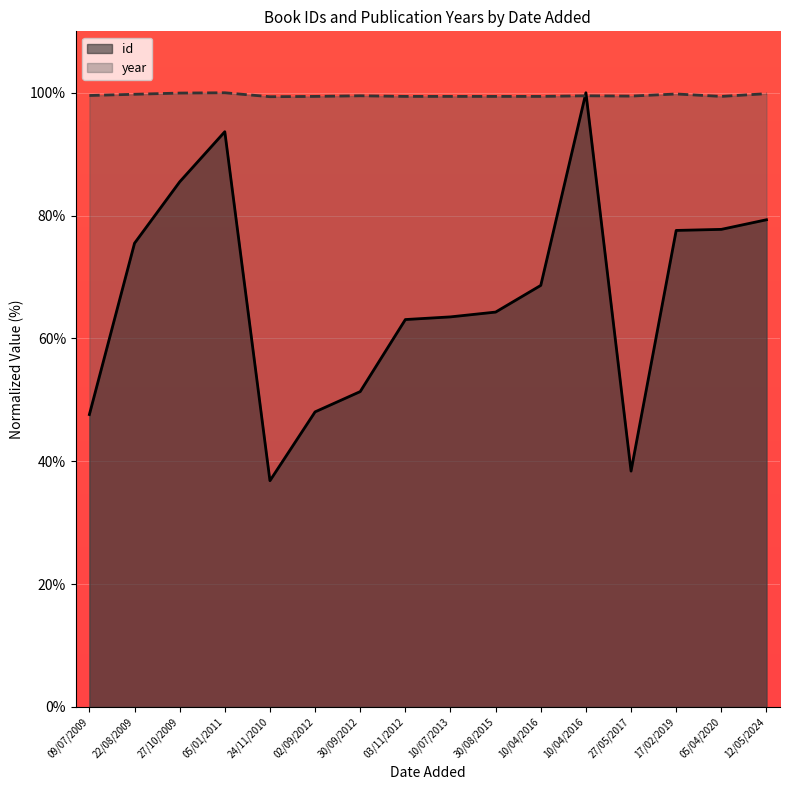

Rank the series by their average value, from highest to lowest.

year, id